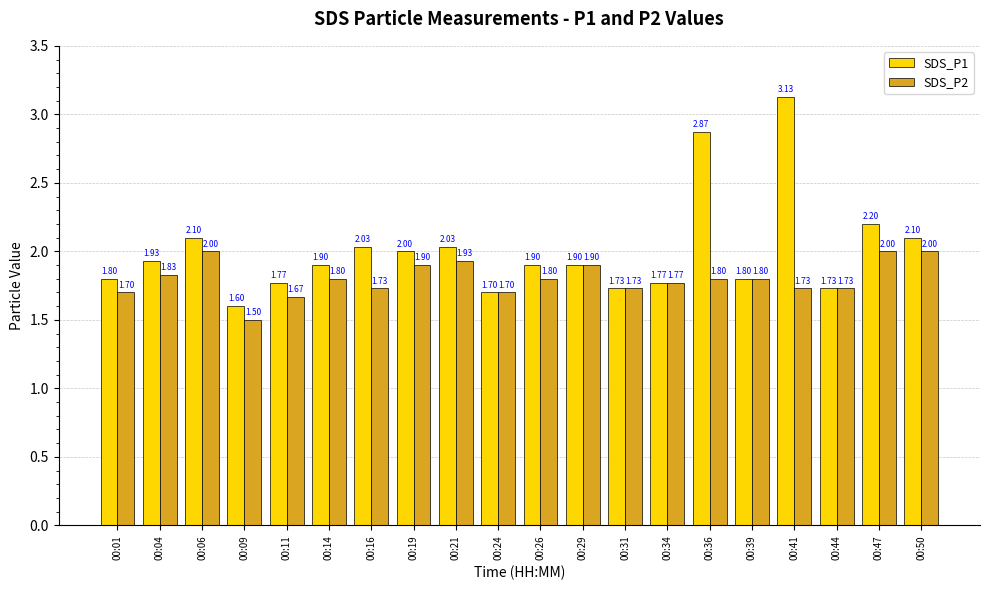

At which category is the sum across all series the highest?

00:41